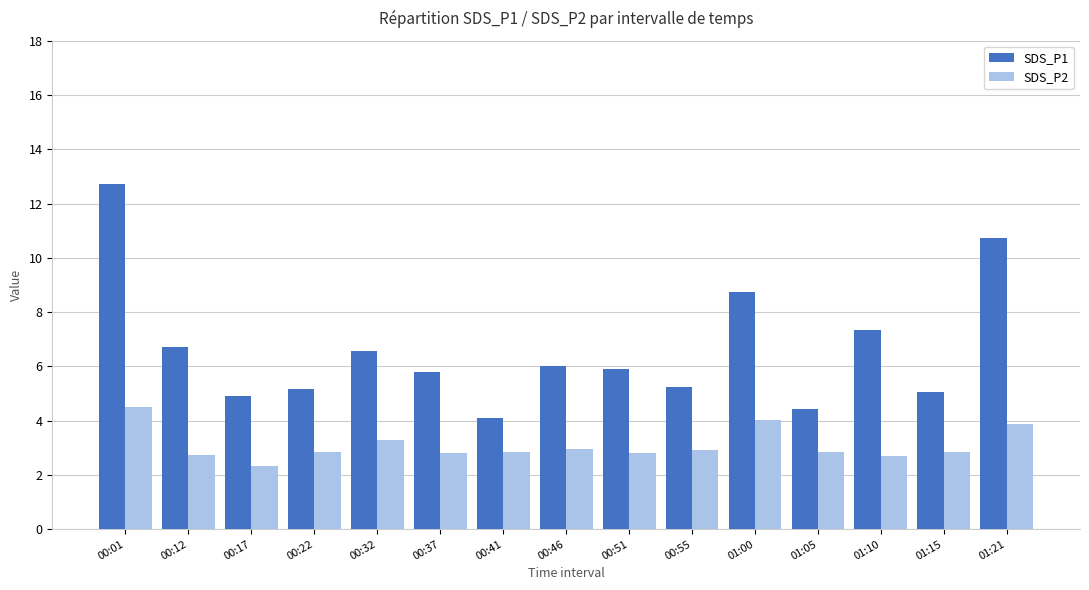

What is the maximum value for SDS_P2?

4.5